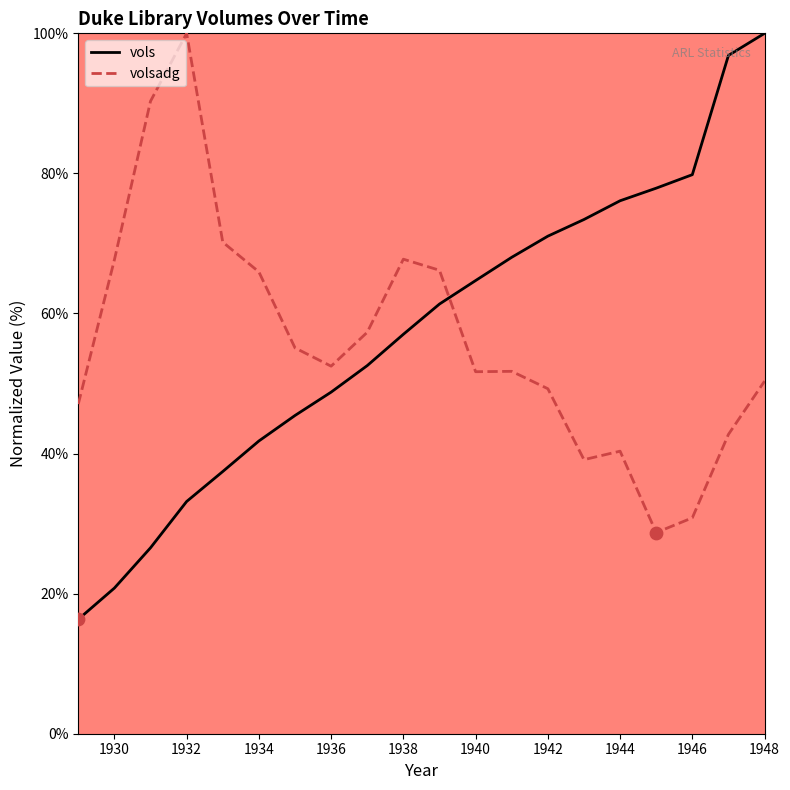

Which series has the widest spread of values?

vols